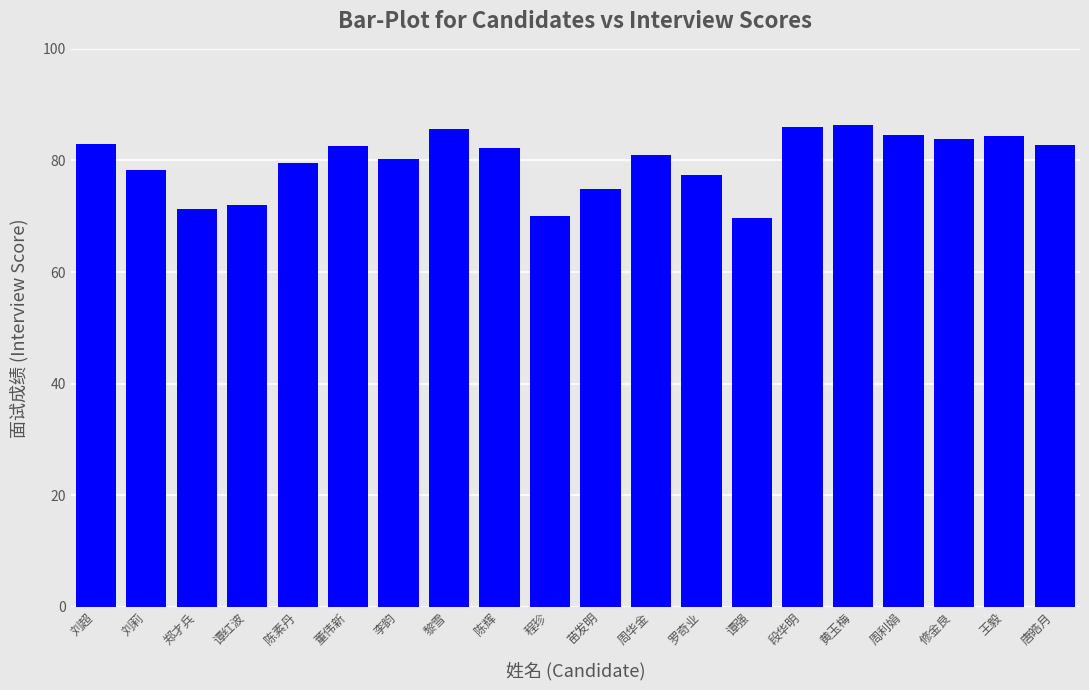

What is the minimum value shown in the chart?

69.7